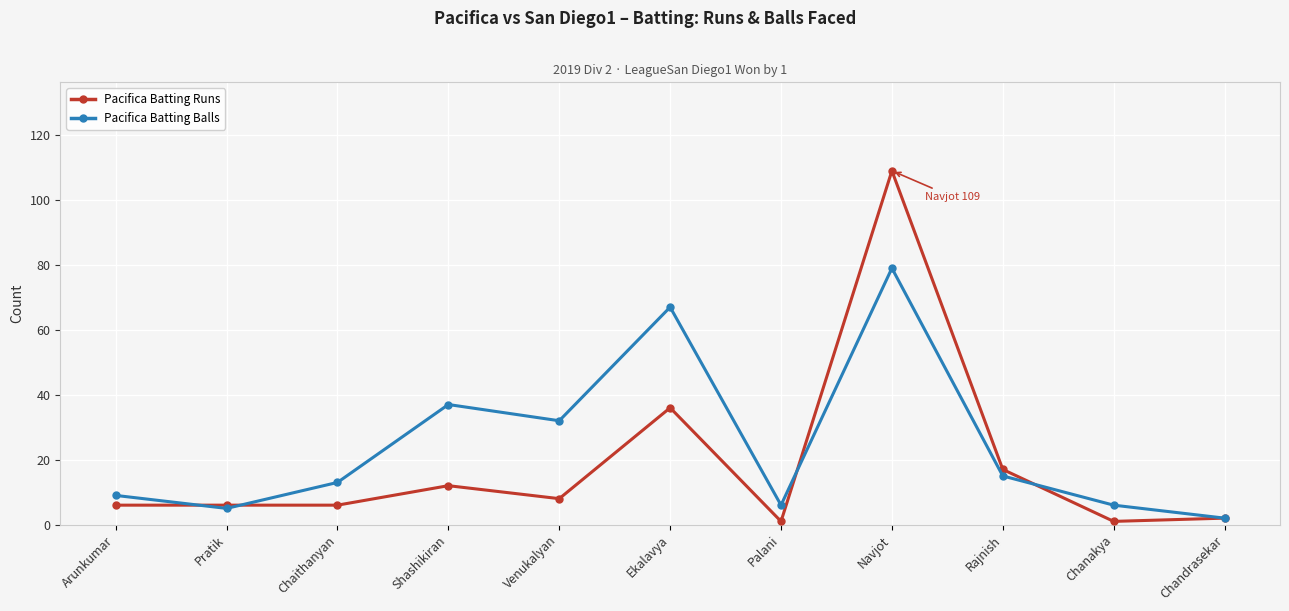

Is it true that Pacifica Batting Runs equals 6 at Shashikiran?

False